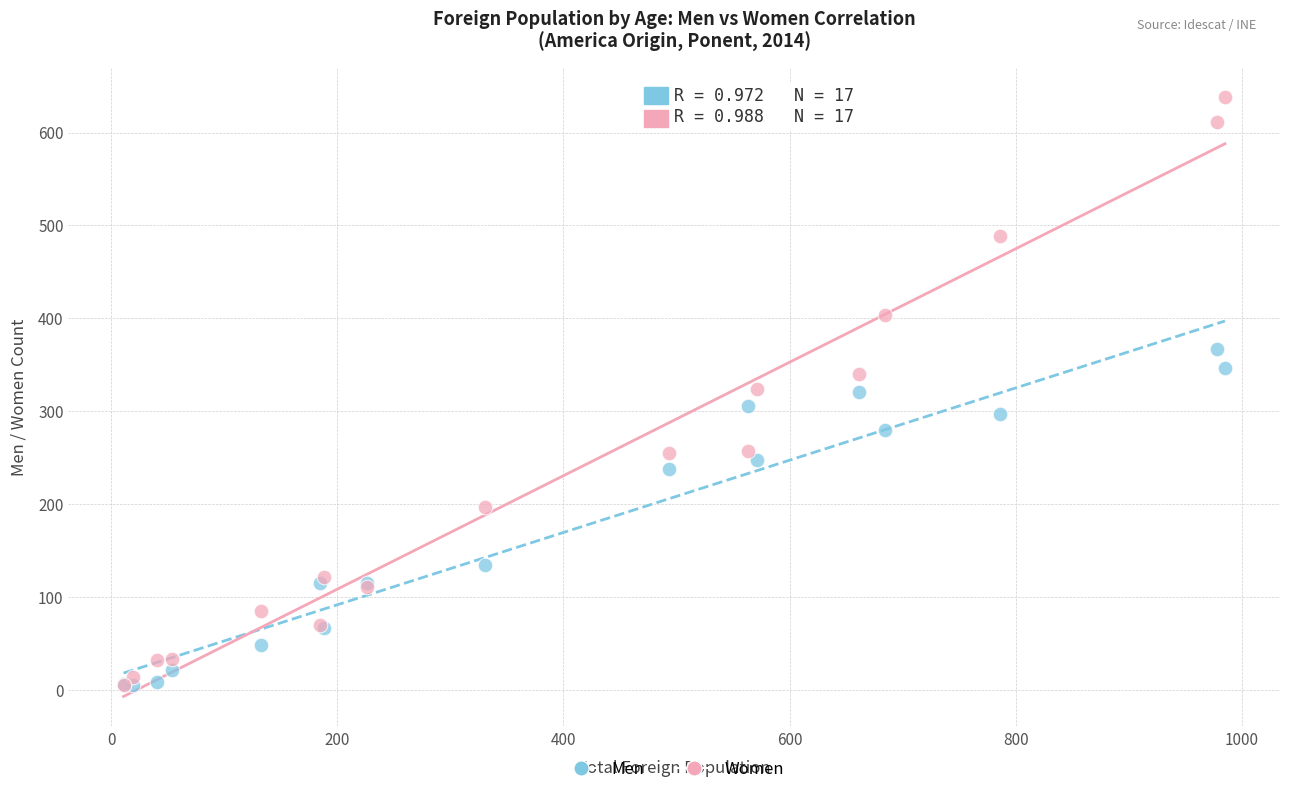

Which series has the widest spread of Y values?

Women